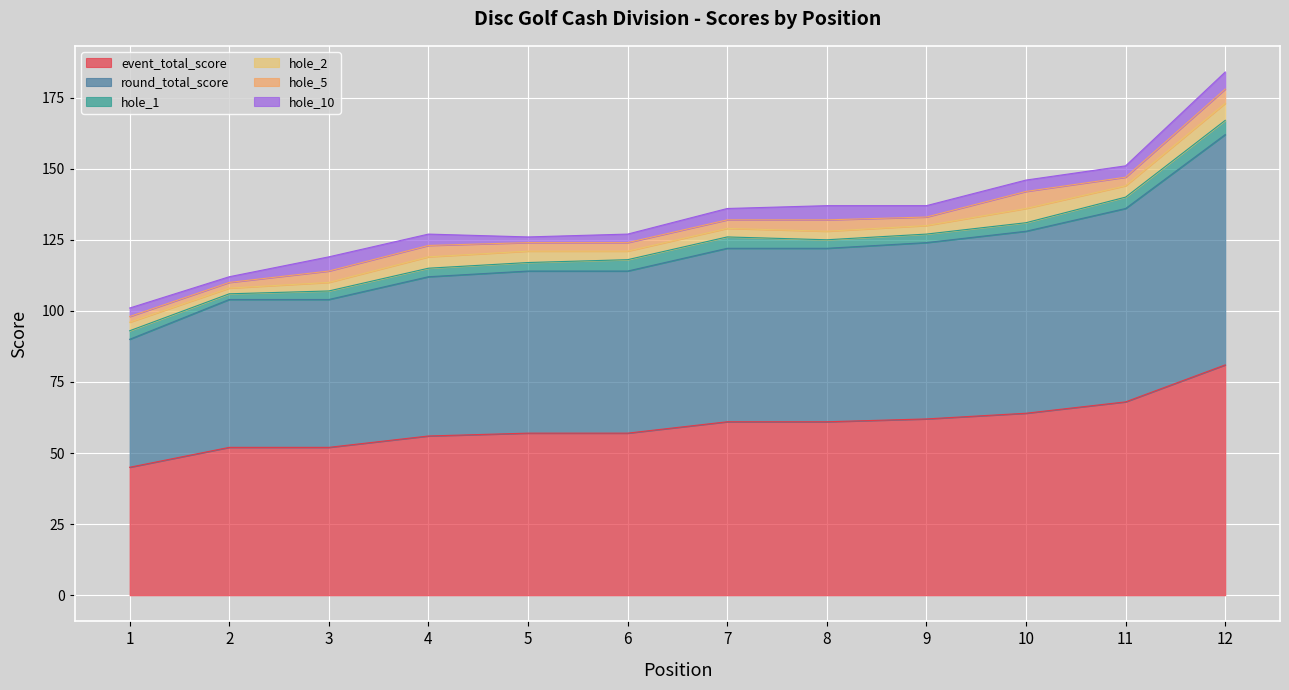

True or false: hole_2 and round_total_score cross at least once.

False